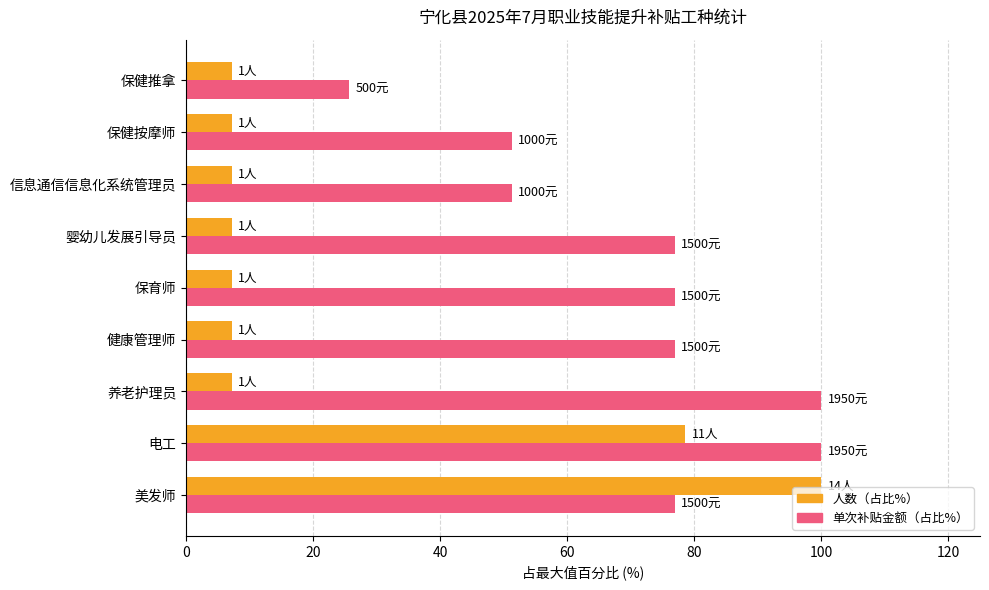

What is the lowest value of the 人数（占比%） series?

7.1